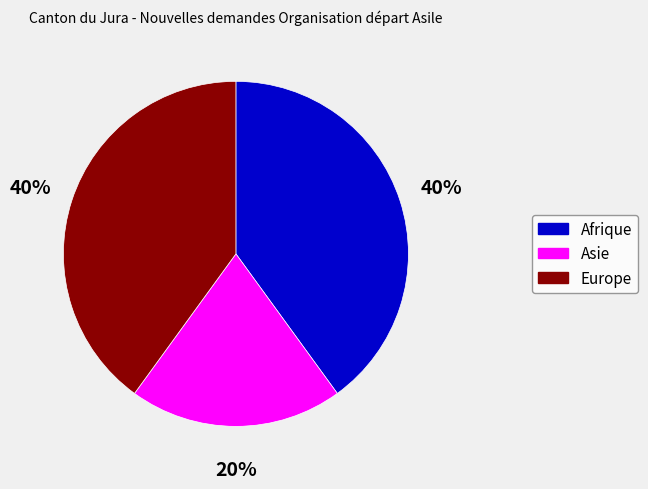

Is there any slice that represents more than half of the pie?

No